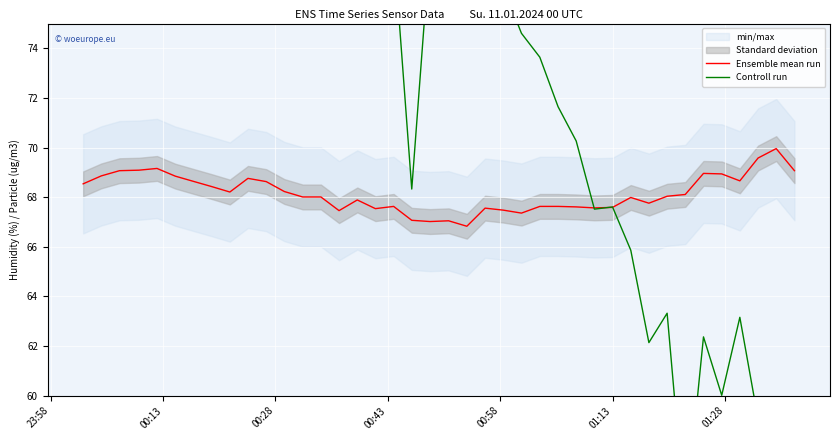

What is the lowest value of the Ensemble mean run series?

66.8